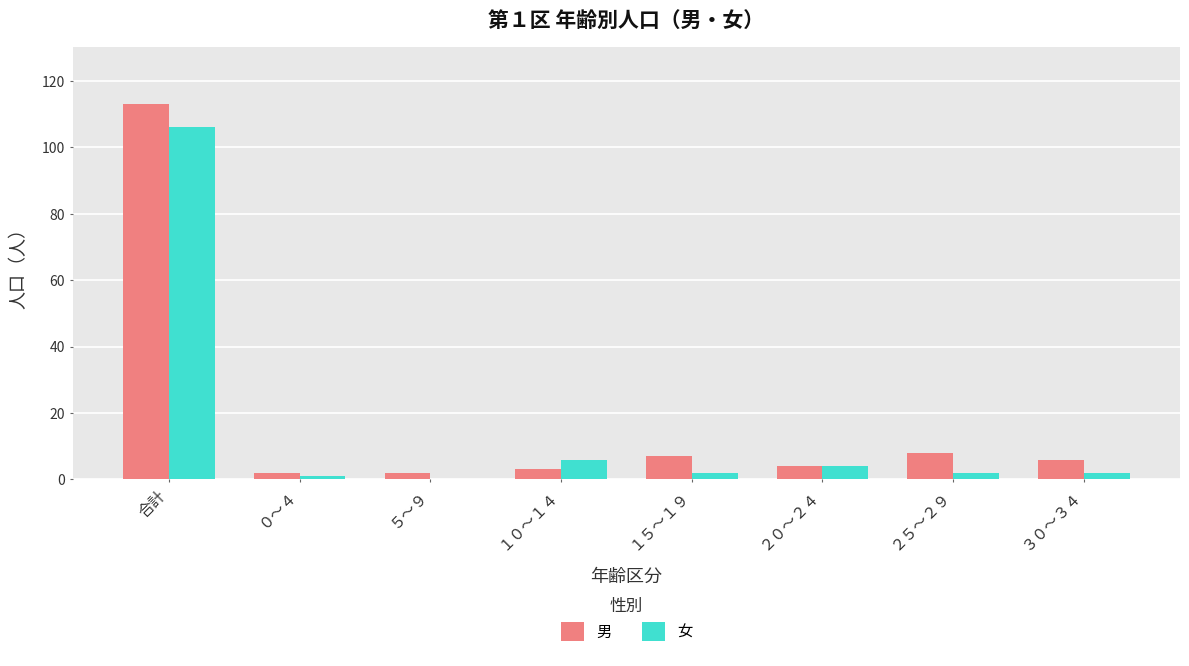

The value of 女 at ２０～２４ is 4. True or false?

True